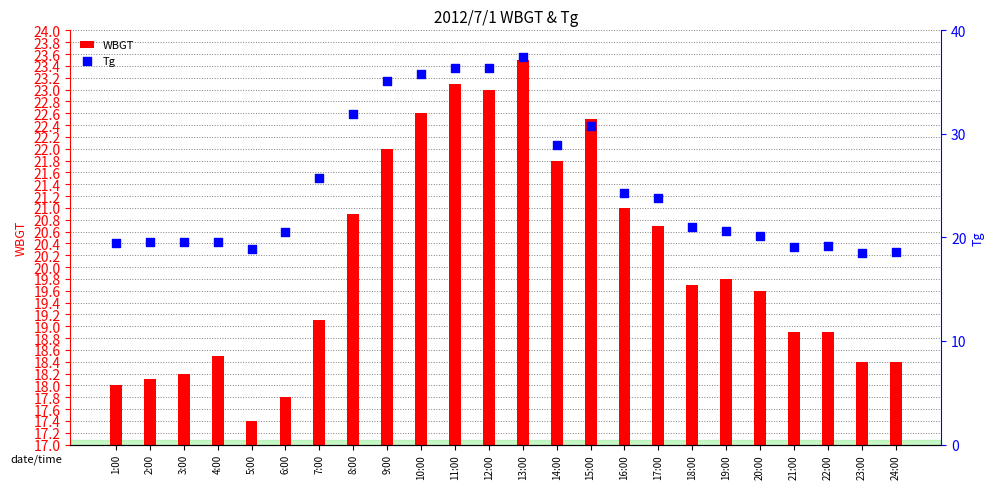

What is the total value across all series at 5:00?

36.3